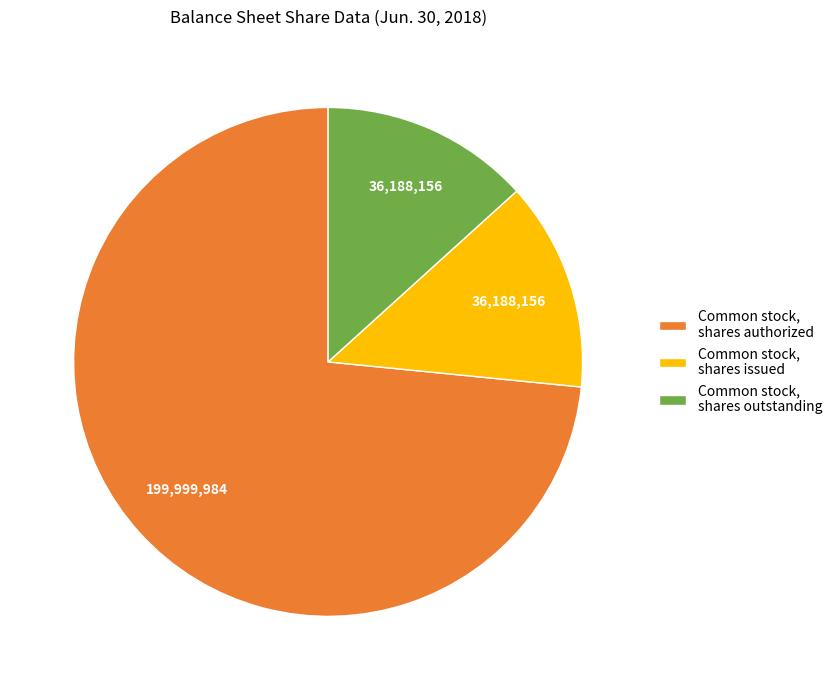

What is the majority slice?

Common stock, shares authorized